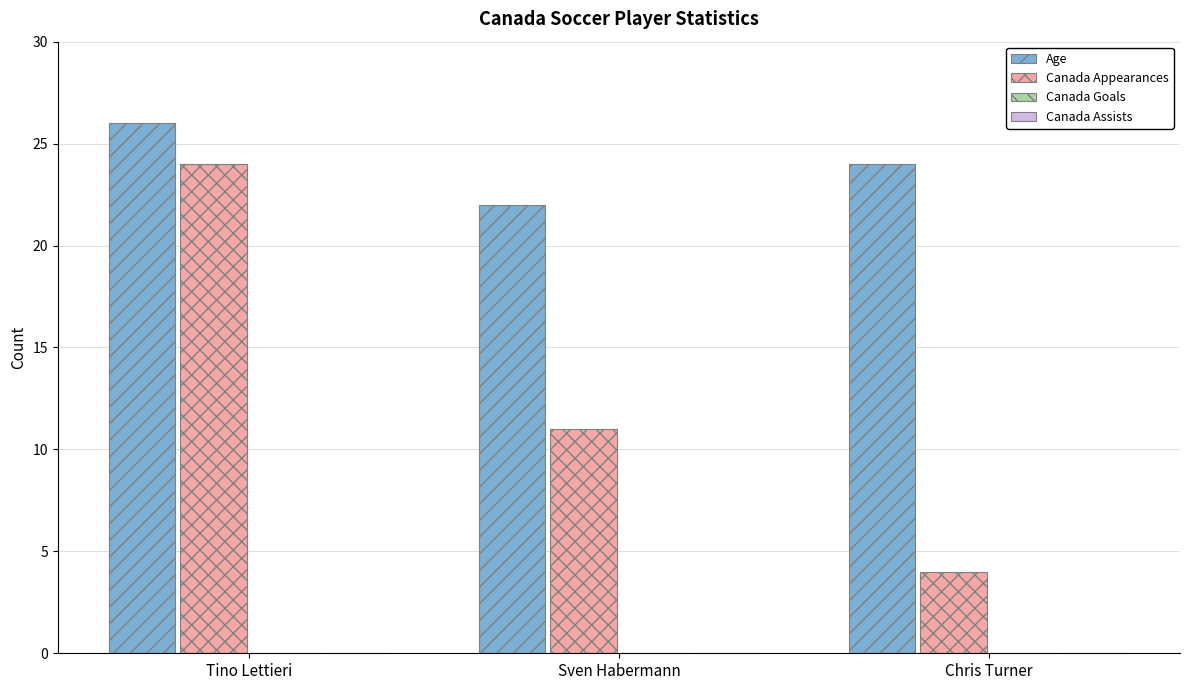

What is the total value across all series at Sven Habermann?

33